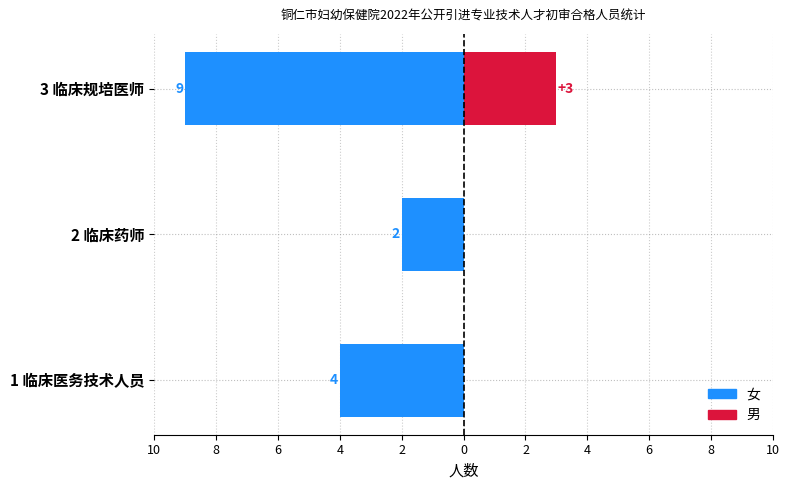

How many categories are shown in the chart?

3